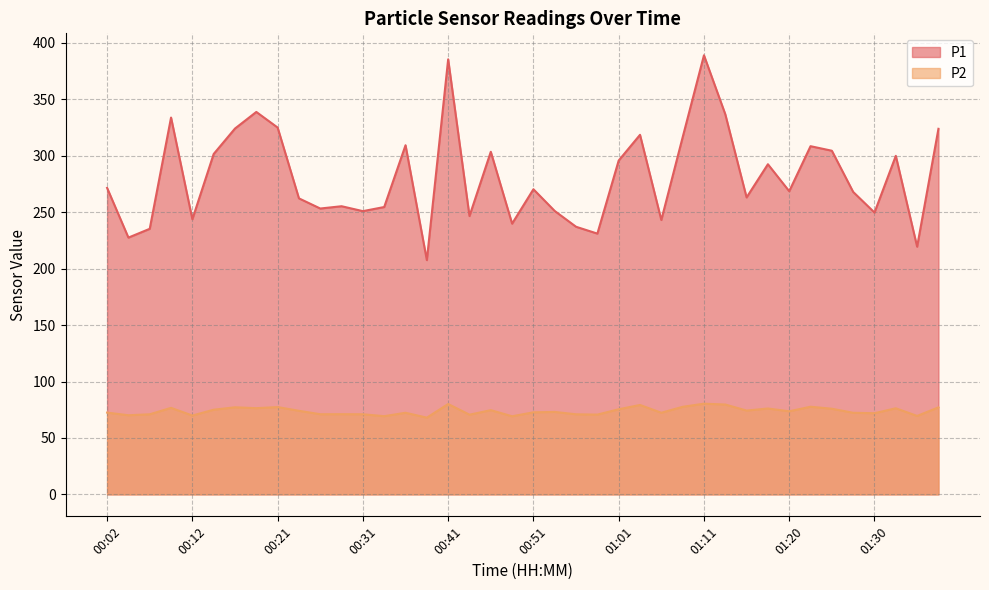

At 01:30, list the series in order from largest to smallest.

P1, P2